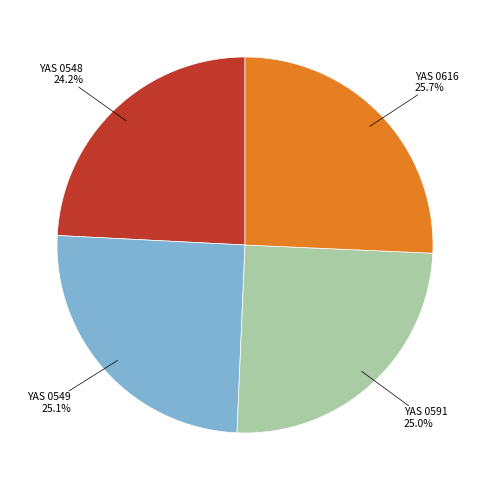

Is YAS 0548 the majority of the pie?

No